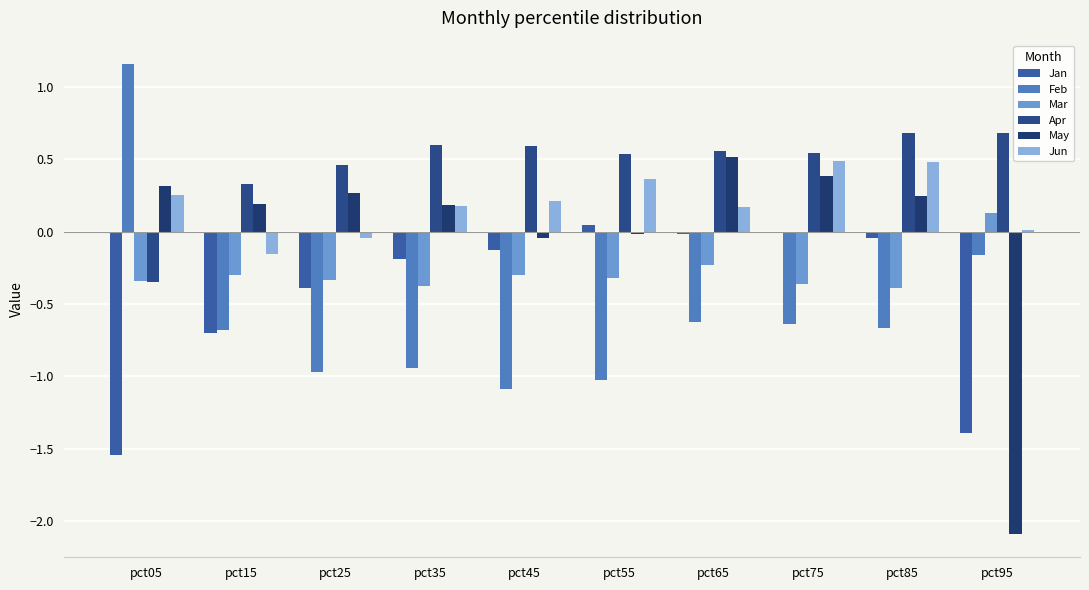

What is the sum of the Jan values at pct15 and pct25?

-1.1